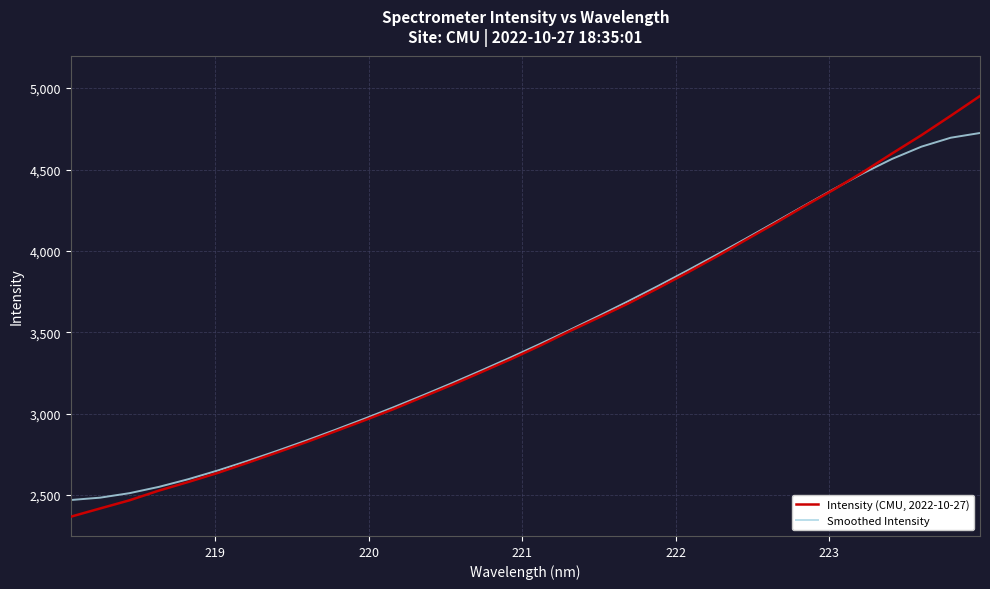

Which series has the widest spread of values?

Intensity (CMU, 2022-10-27)